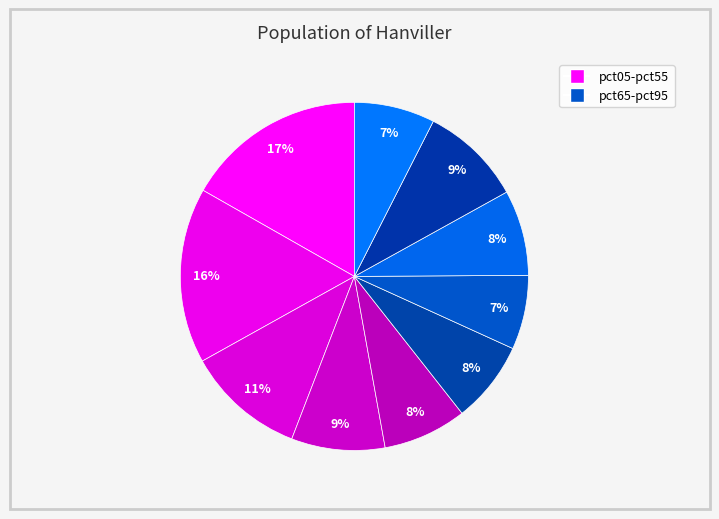

How many segments does this pie chart have?

10